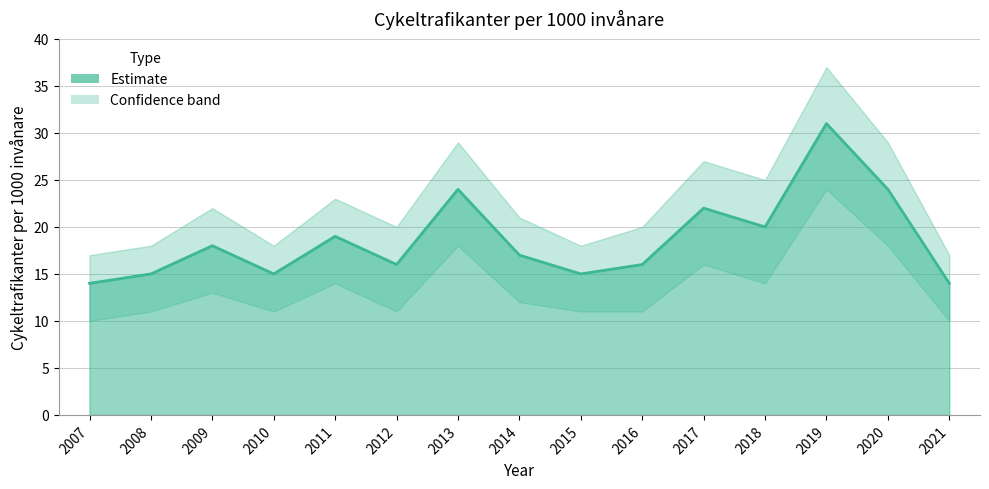

What is the average value?

19